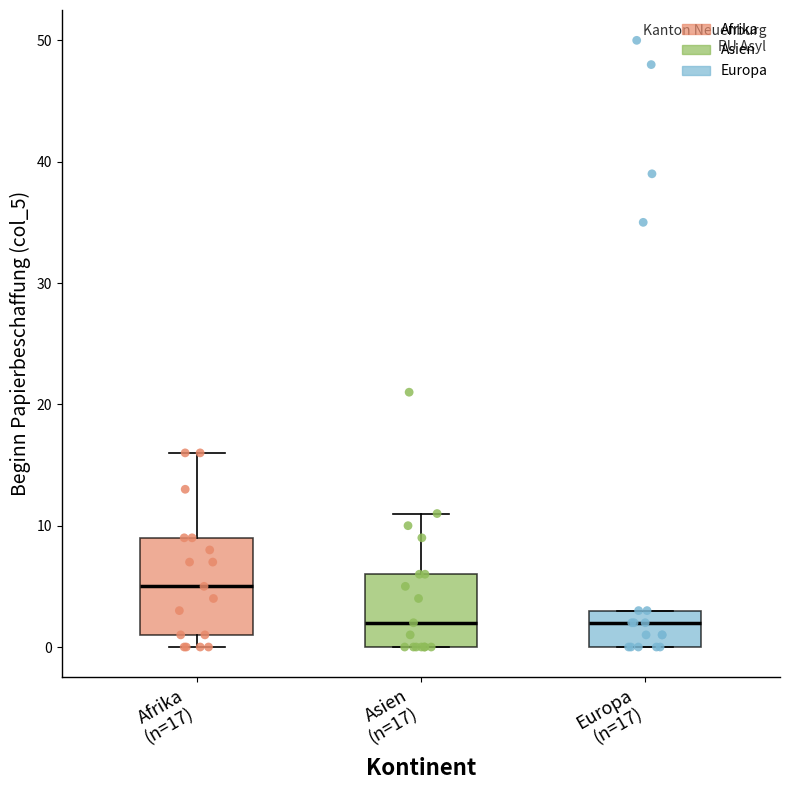

Where is the lower edge of the box for Afrika (n=17) on the y-axis? The values are not printed on the chart, so give them approximately, as read against the axis.

1